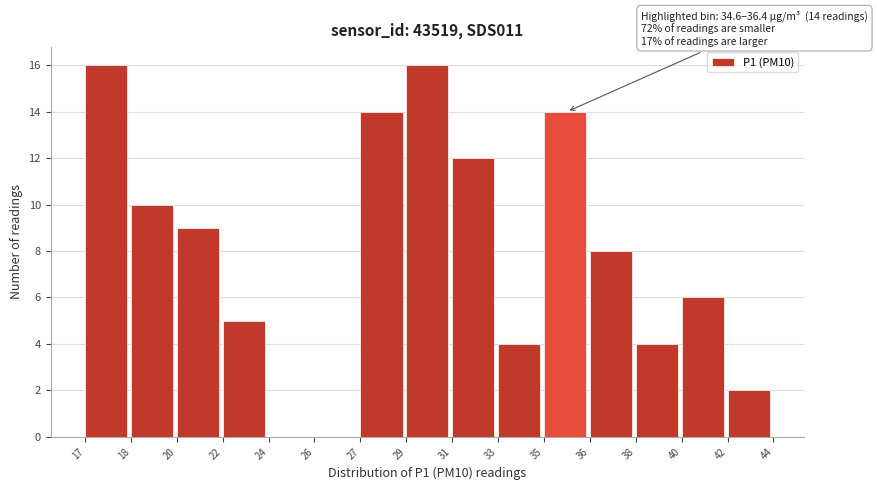

Reading left to right, transcribe all the data shown in this chart.

17=16	18=10	20=9	22=5	24=0	26=0	27=14	29=16	31=12	33=4	35=14	36=8	38=4	40=6	42=2